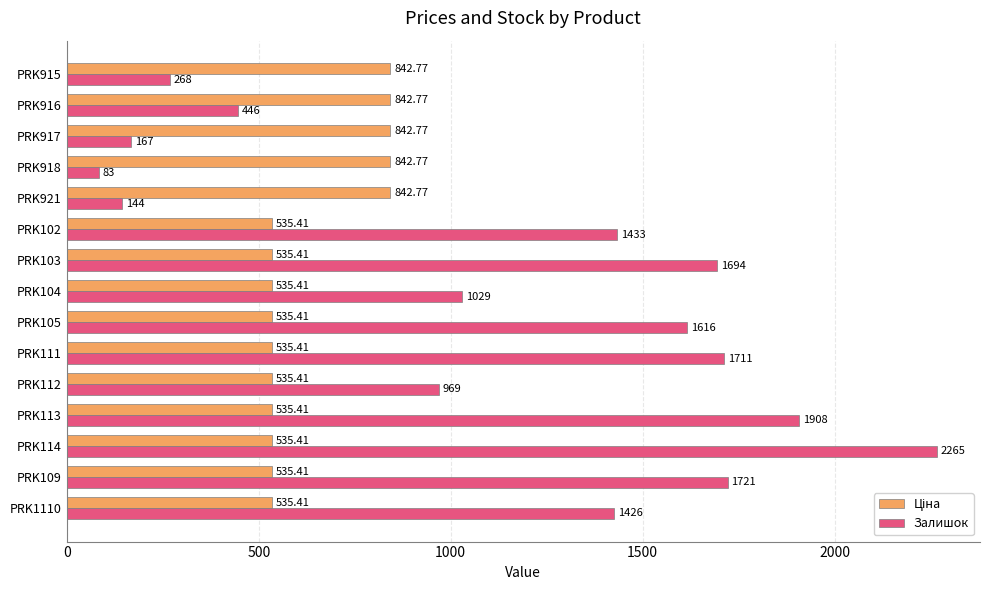

At how many categories does at least one series exceed 893?

10